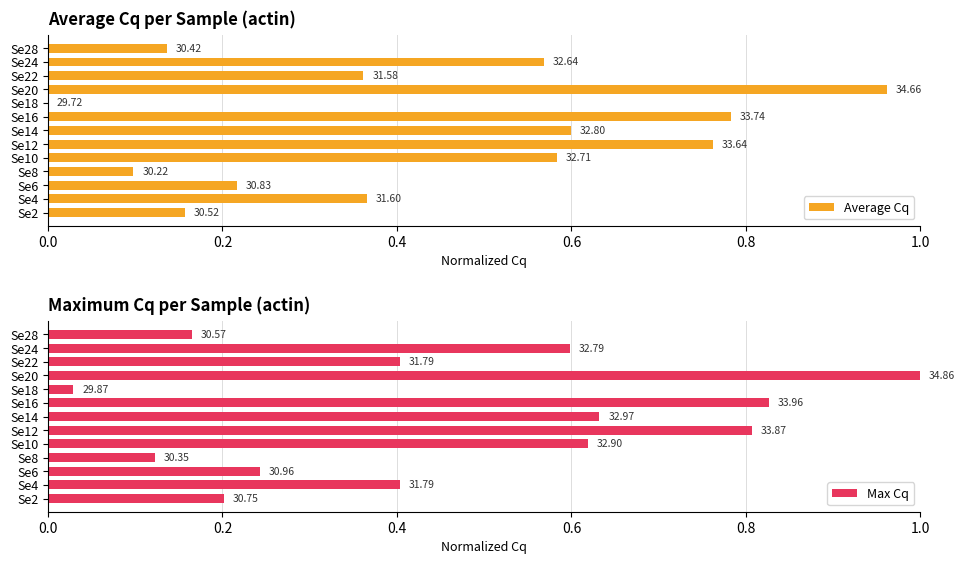

Rank the series by their maximum value, from highest to lowest.

Max Cq, Average Cq